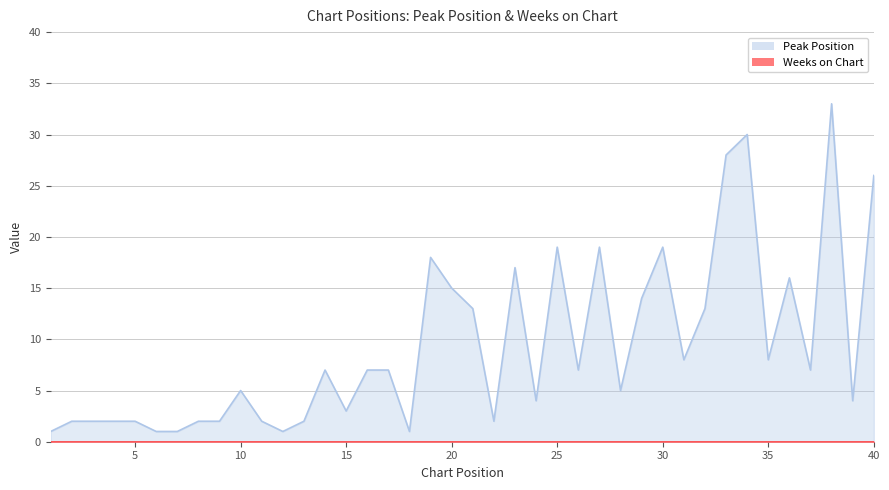

What is the difference between the second highest and minimum values?

29